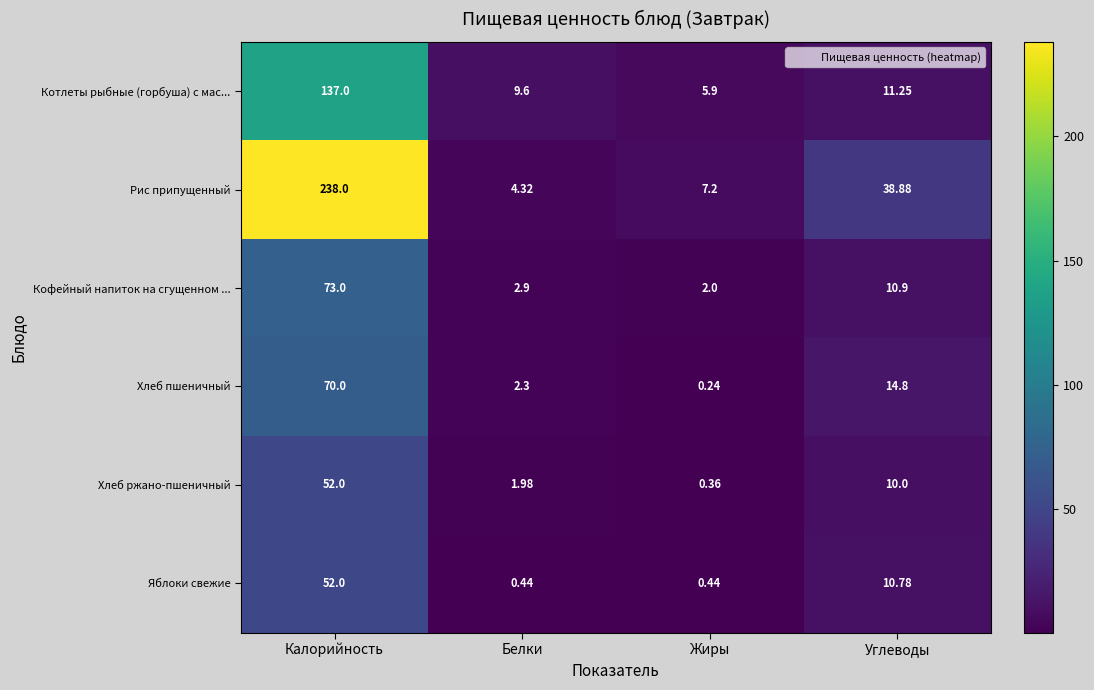

Which label corresponds to the largest value in the chart?

Калорийность